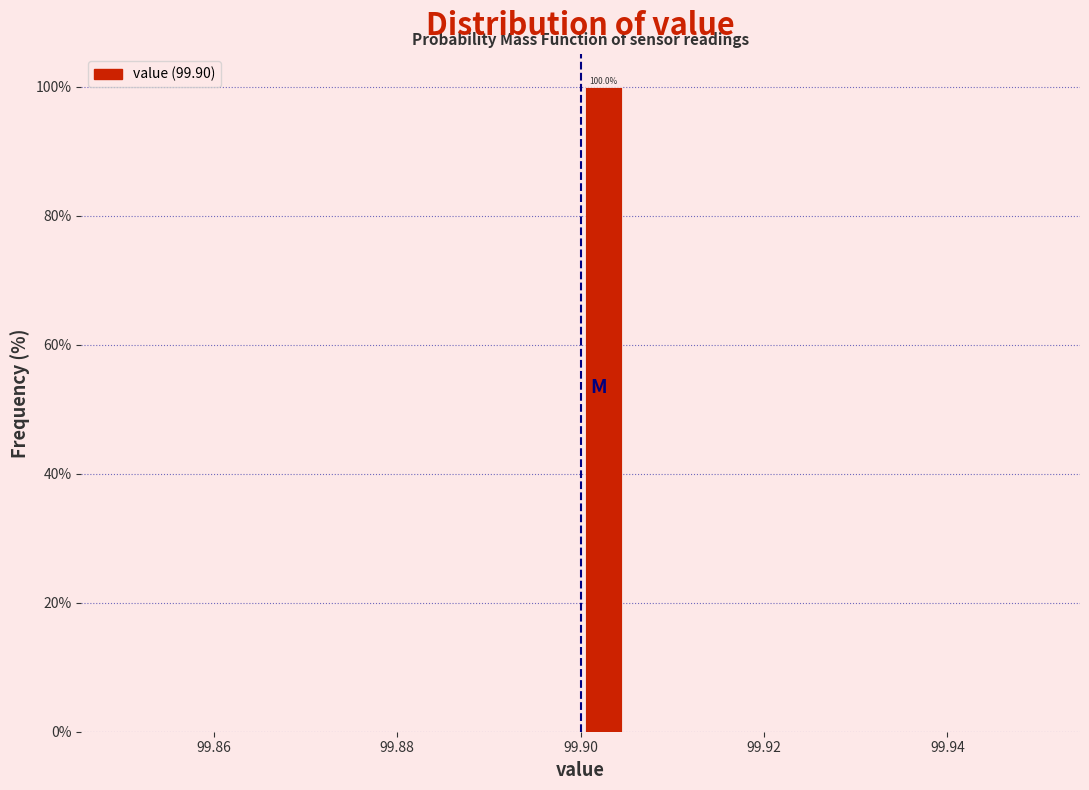

Around what value on the x-axis is the tallest bar? Give the approximate position of its centre, as read against the axis.

99.902